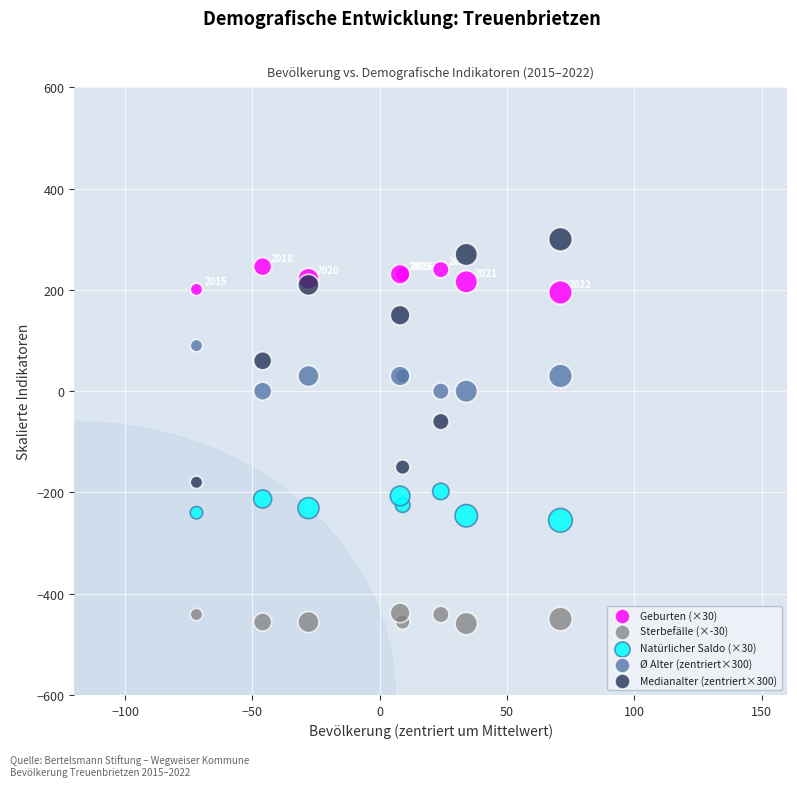

Which series contains the lowest Y value?

Sterbefälle (×-30)